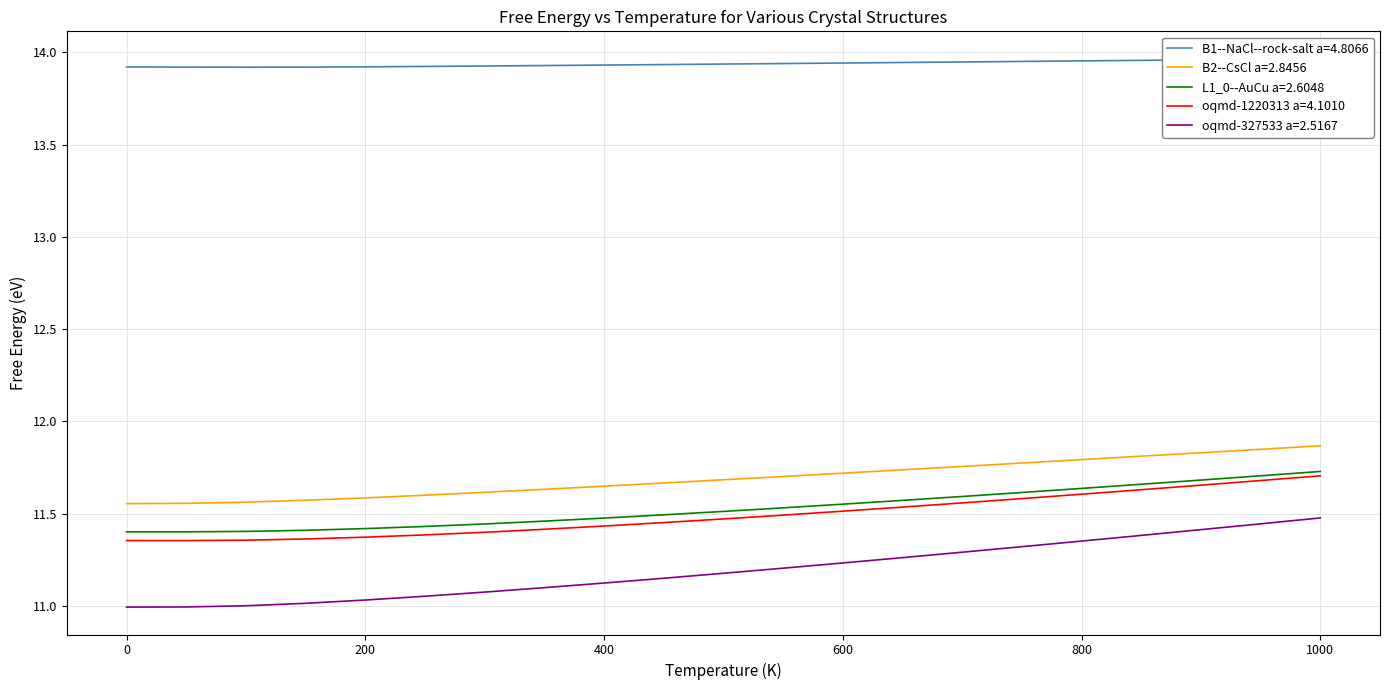

True or false: oqmd-327533 a=2.5167 has a value of 11.3 at 650.0.

True